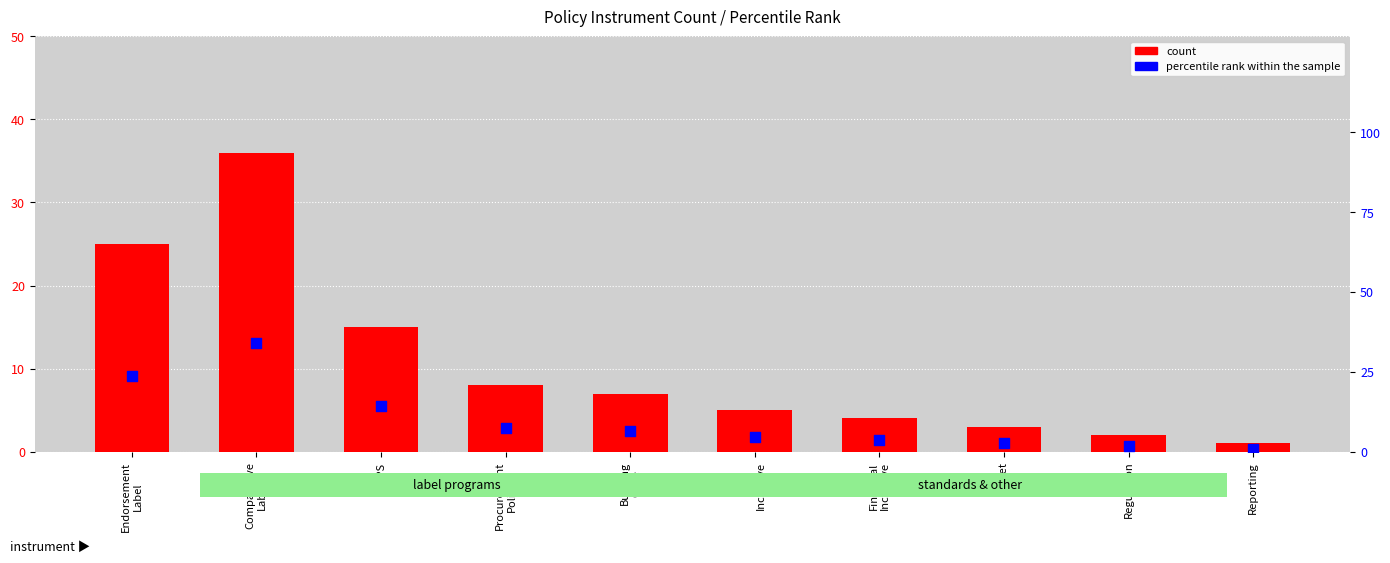

At which category is the sum across all series the highest?

Comparative
Label